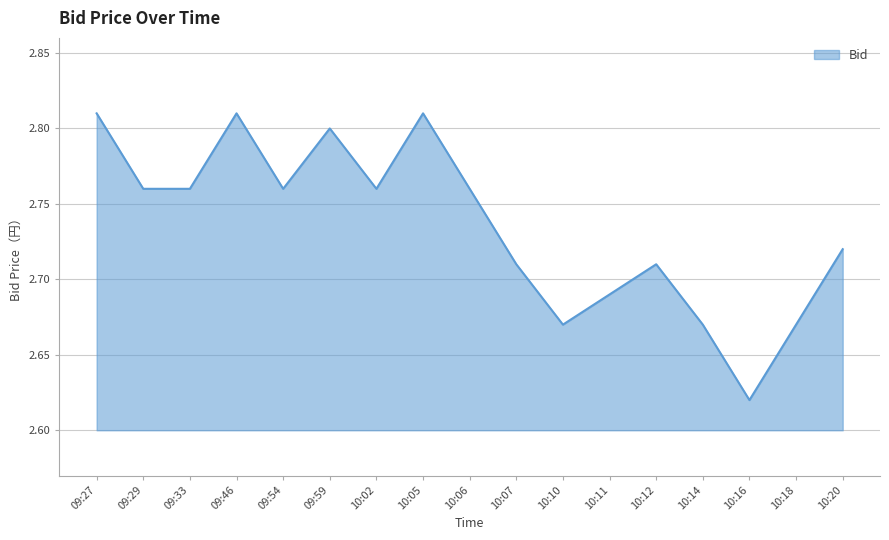

Is it true that the value at 10:11 is 1.3?

False